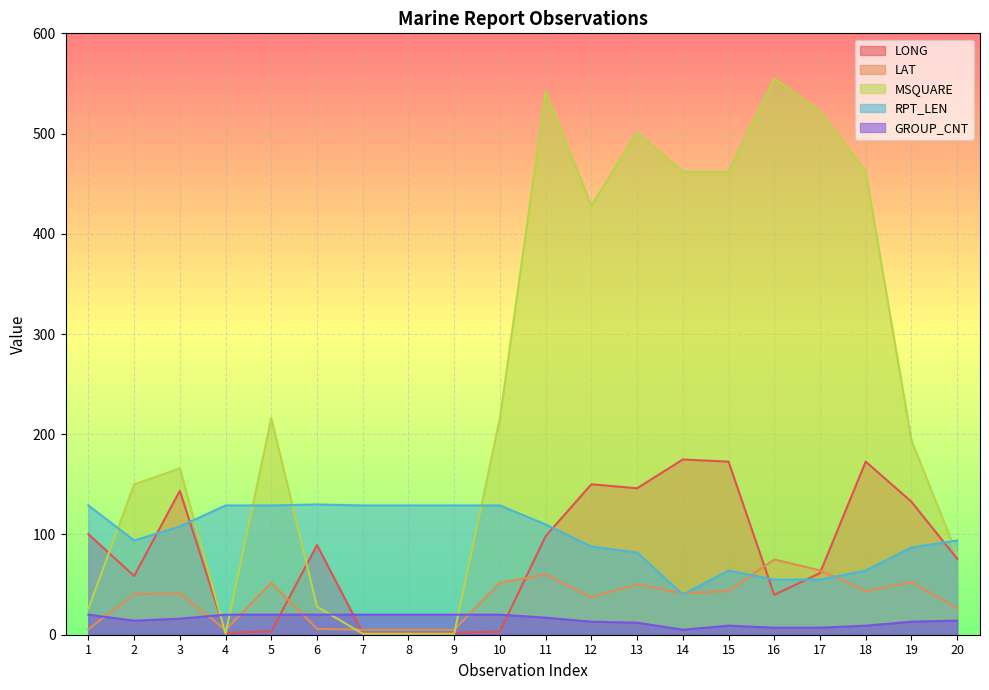

What are all the series names shown in the legend?

LONG, LAT, MSQUARE, RPT_LEN, GROUP_CNT